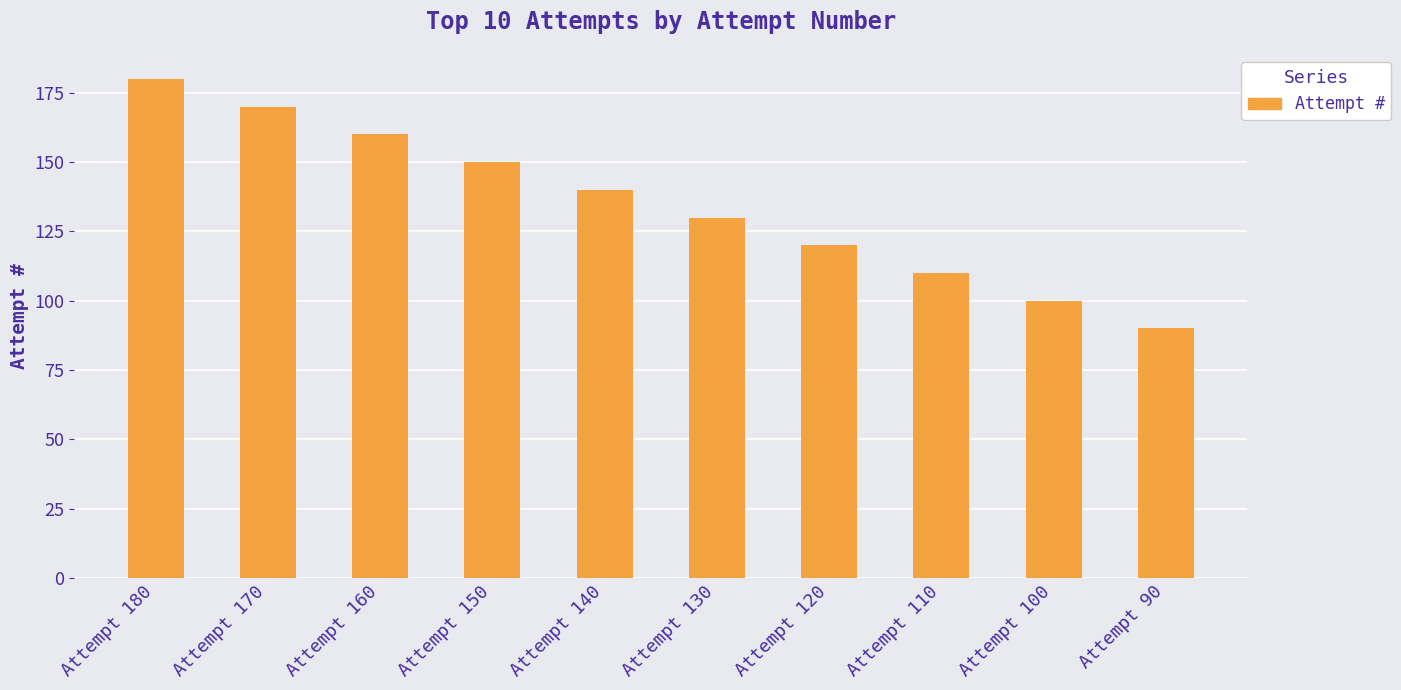

Which has a higher value, Attempt 130 or Attempt 120?

Attempt 130